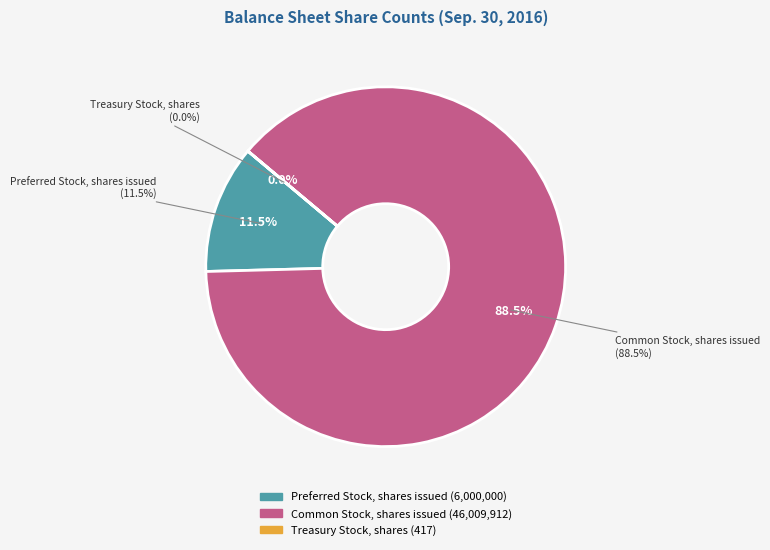

What is the largest slice in the pie chart?

Common Stock, shares issued